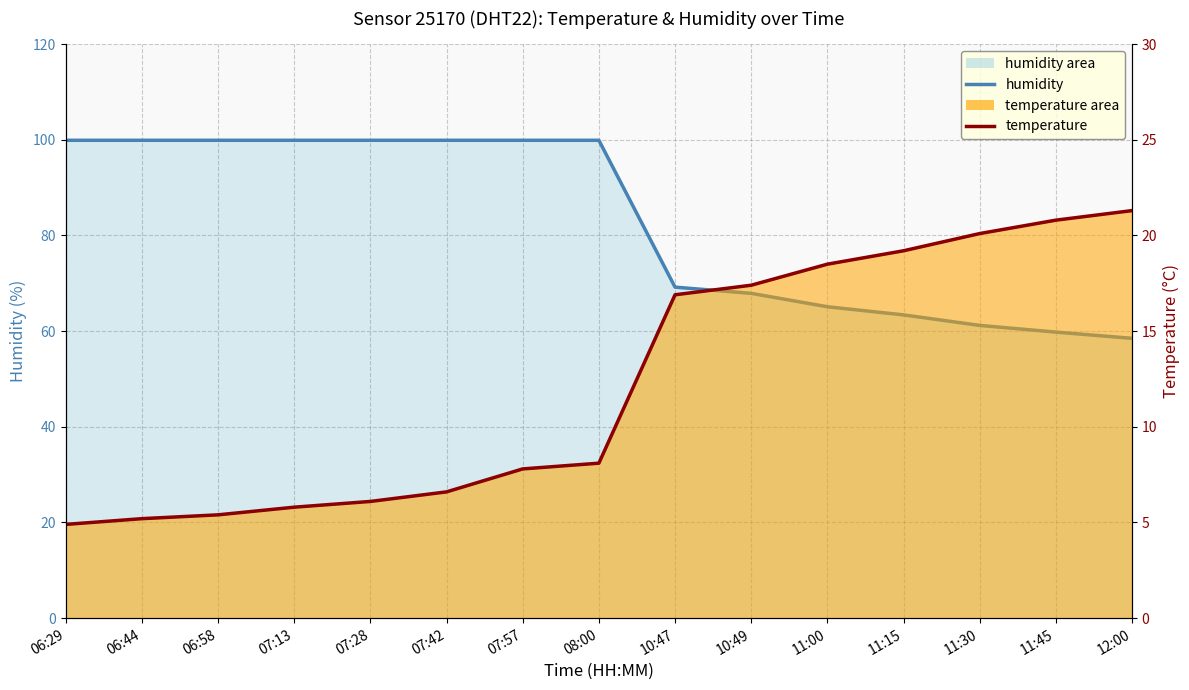

True or false: humidity has a value of 99.9 at 07:57.

True